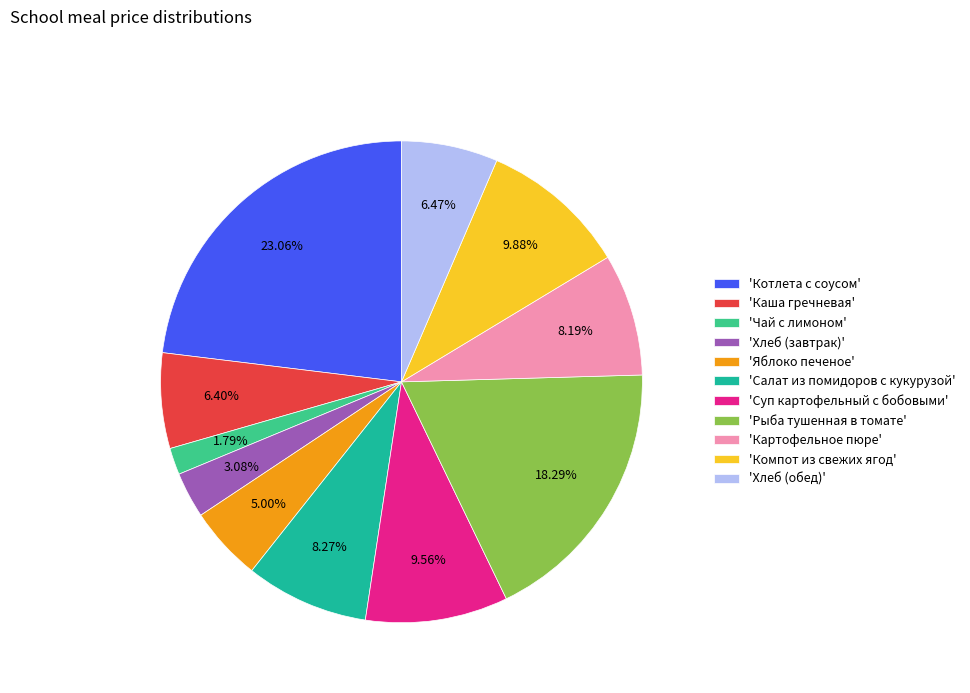

Between 'Котлета с соусом' and 'Хлеб (завтрак)', which is larger?

'Котлета с соусом'